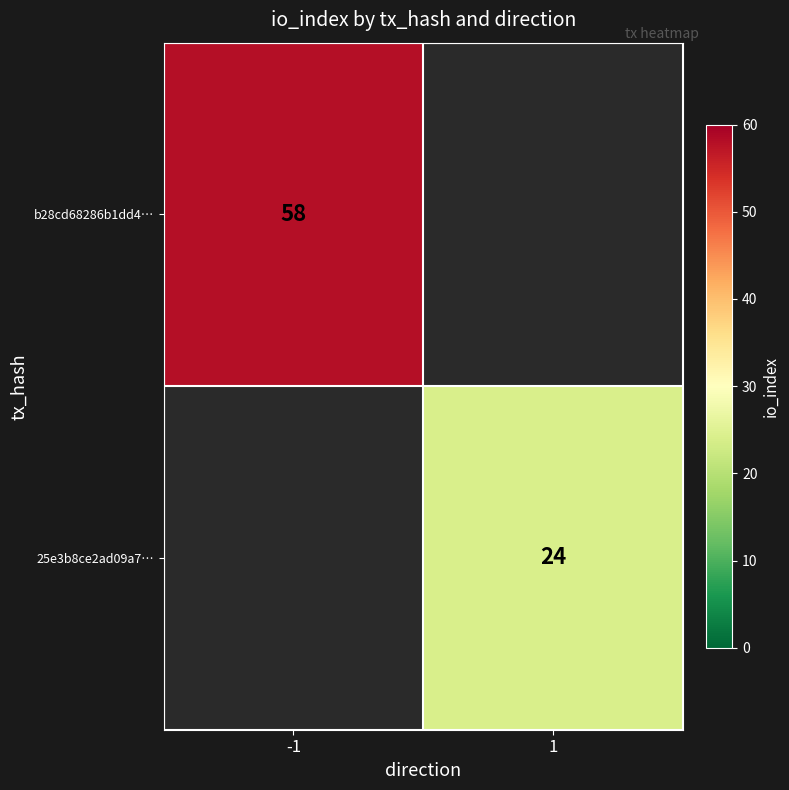

Is it true that b28cd68286b1dd4… equals 58 at -1?

True